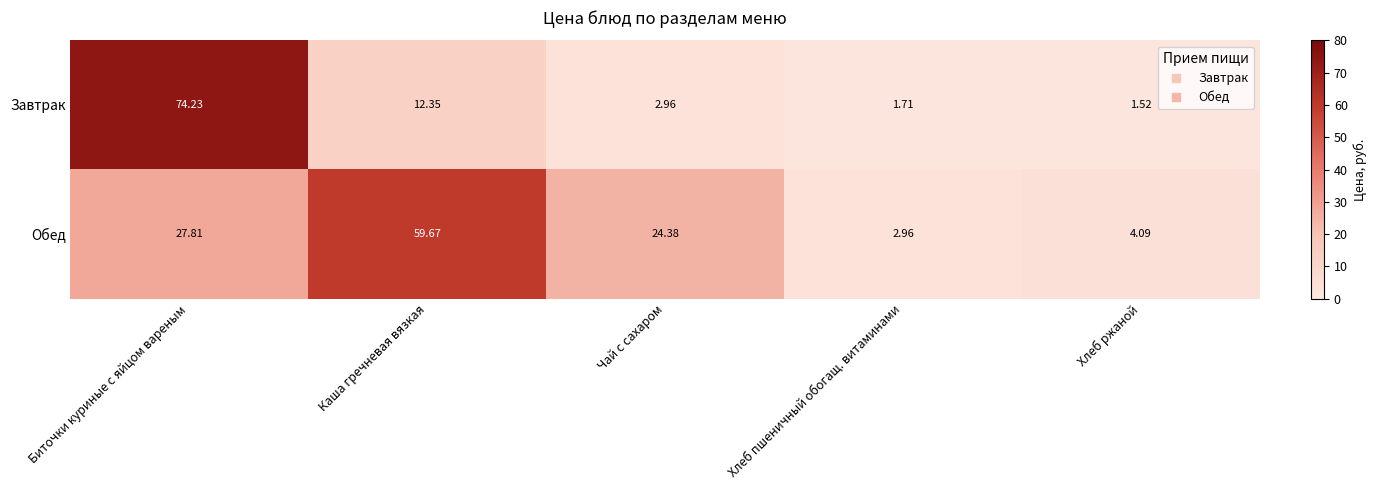

Between Биточки куриные с яйцом вареным and Чай с сахаром, which series saw the biggest shift?

Завтрак